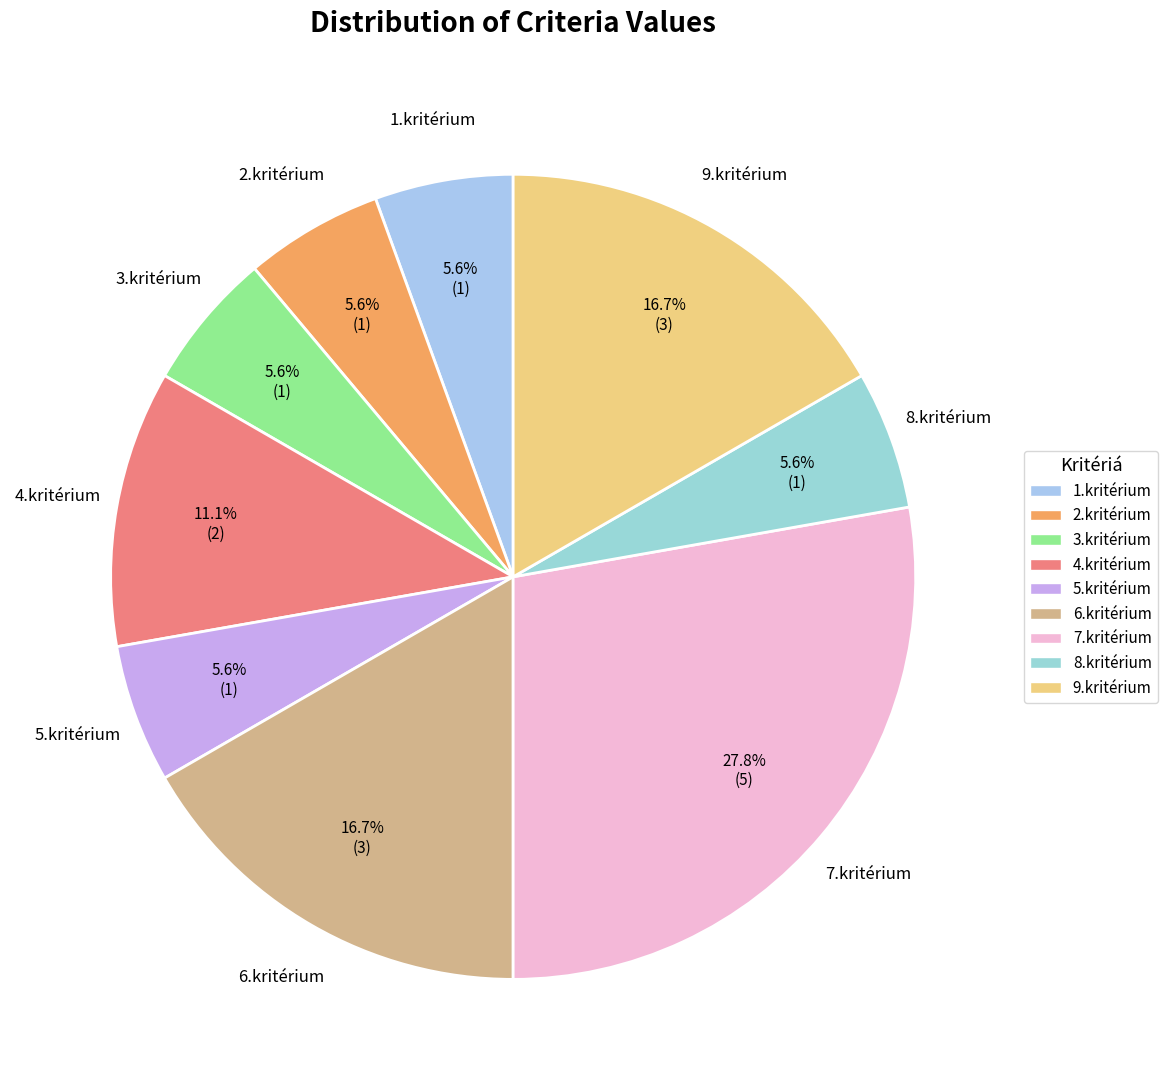

How many segments does this pie chart have?

9